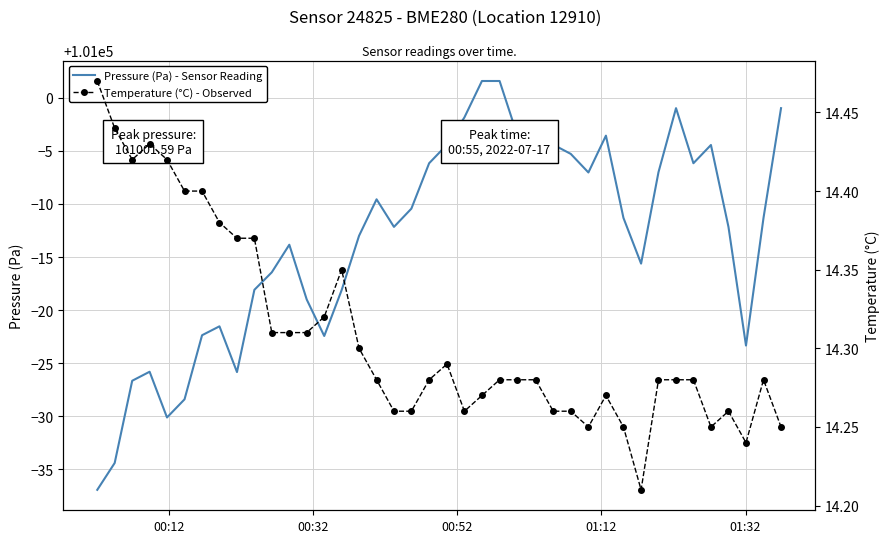

Count the number of categories in the chart.

40